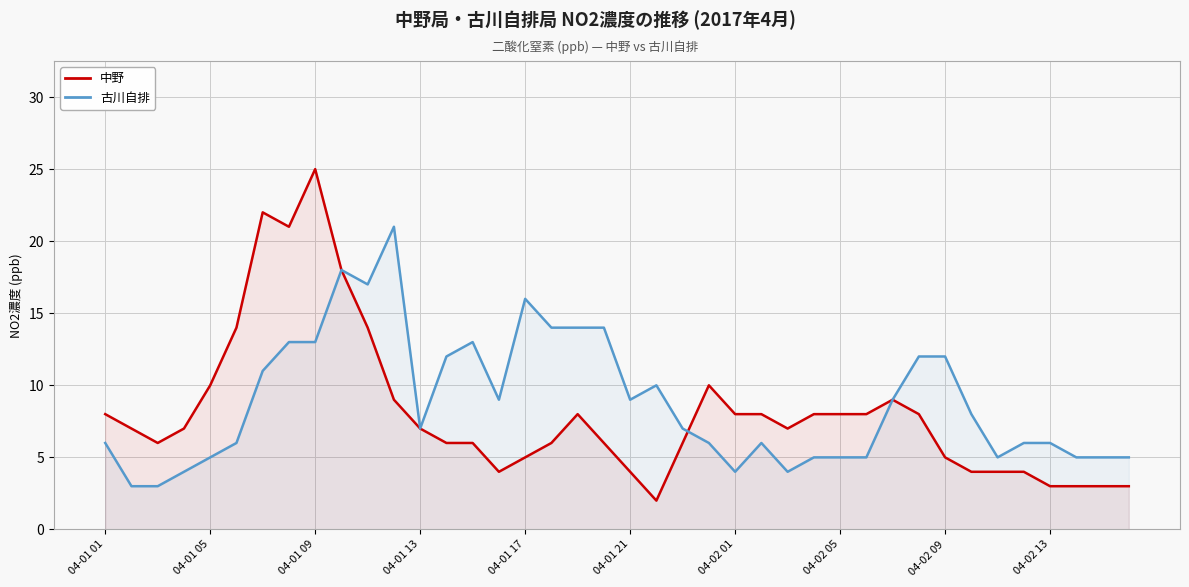

List the series in order of their overall mean, highest first.

古川自排, 中野